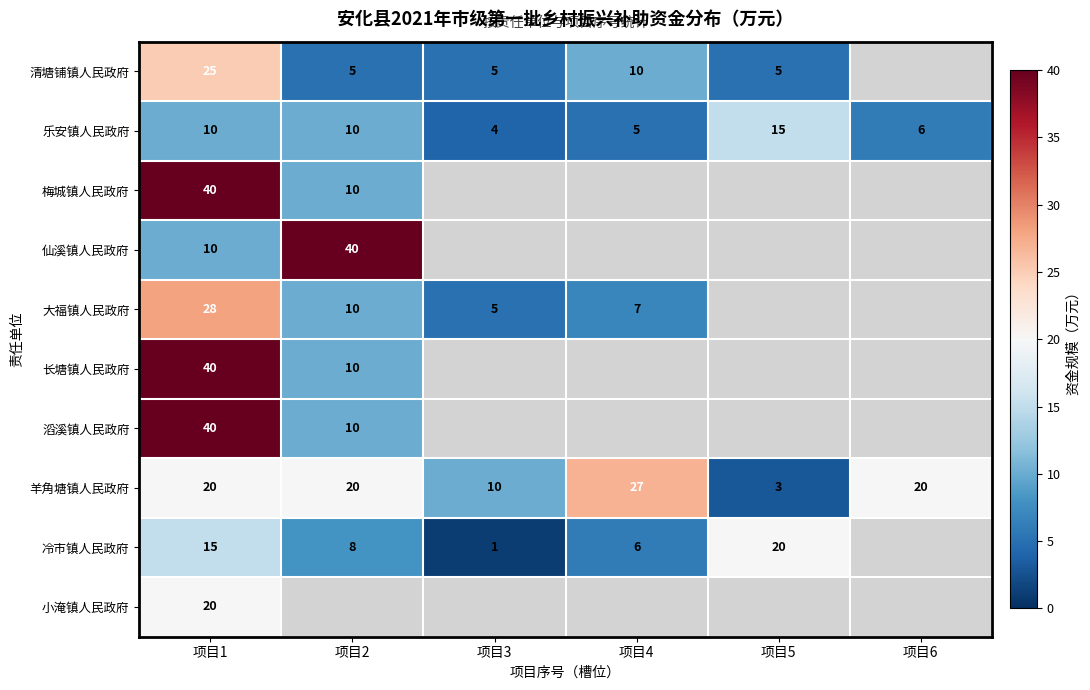

At which label does 乐安镇人民政府 reach its peak?

项目5